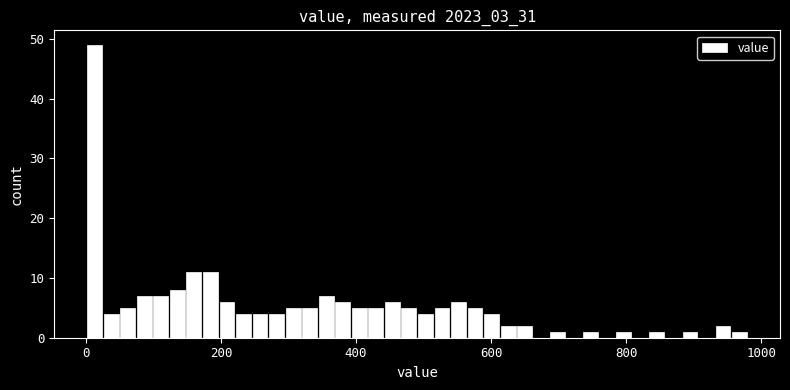

Read against the x-axis, roughly where is the centre of the tallest bar?

20